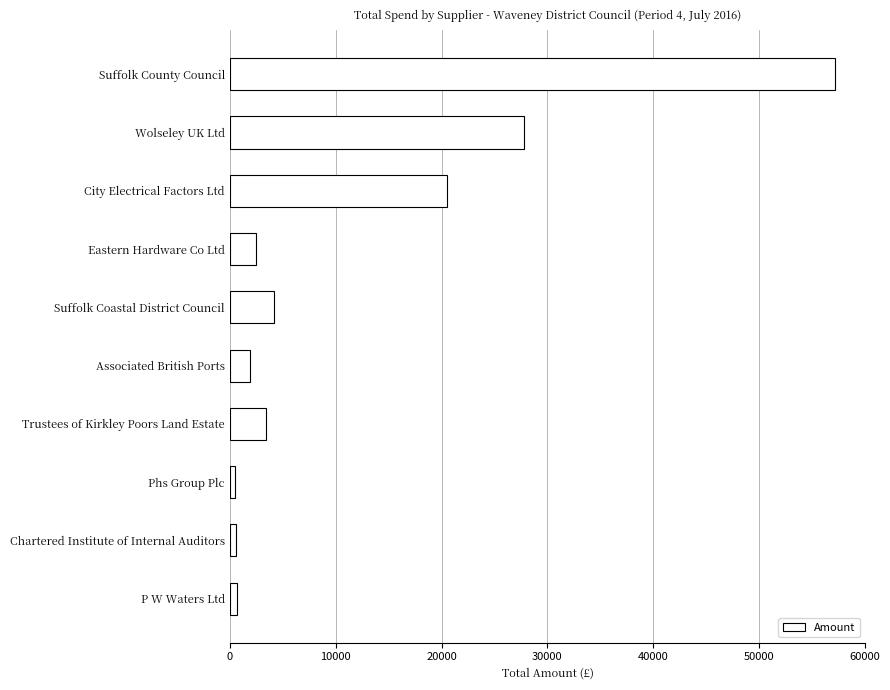

The value at Wolseley UK Ltd is 49477.4. True or false?

False